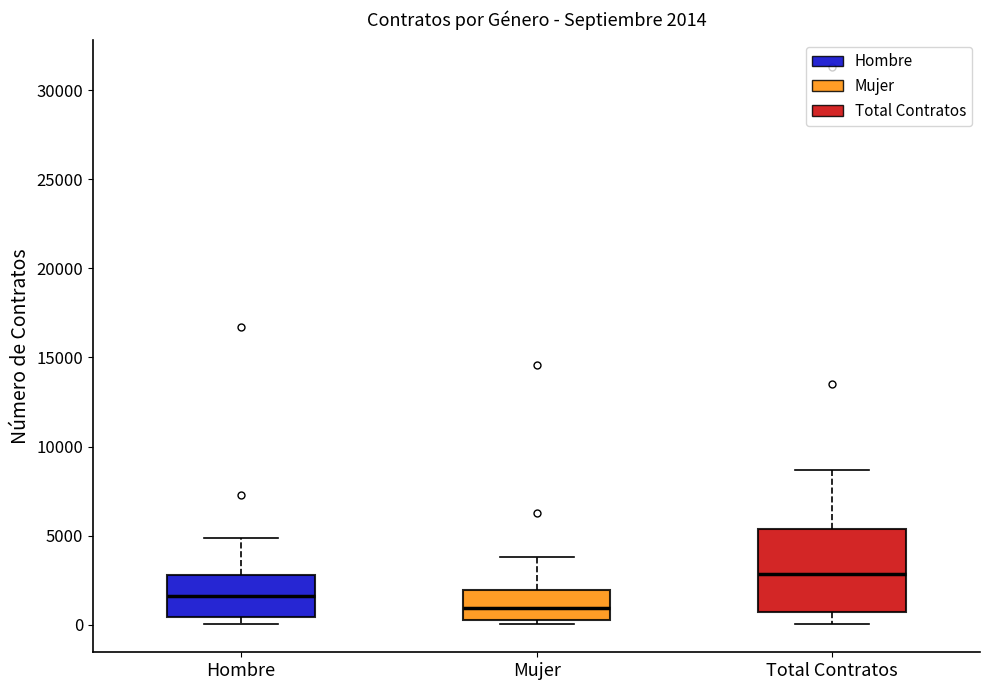

Which box has the lowest median line?

Mujer